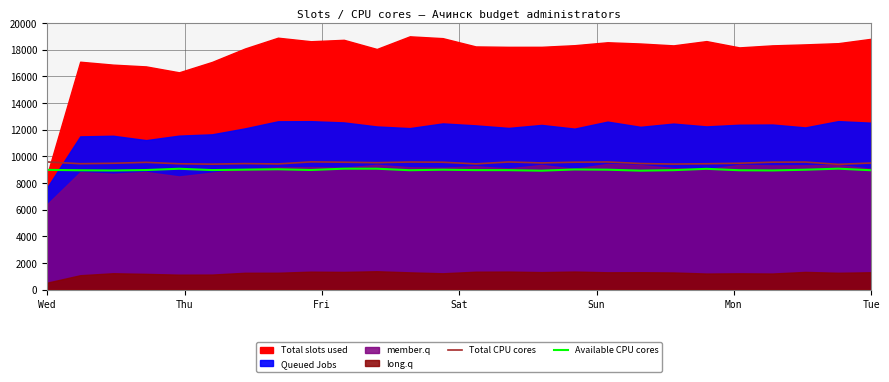

What is the maximum value for Total CPU cores?

9585.9